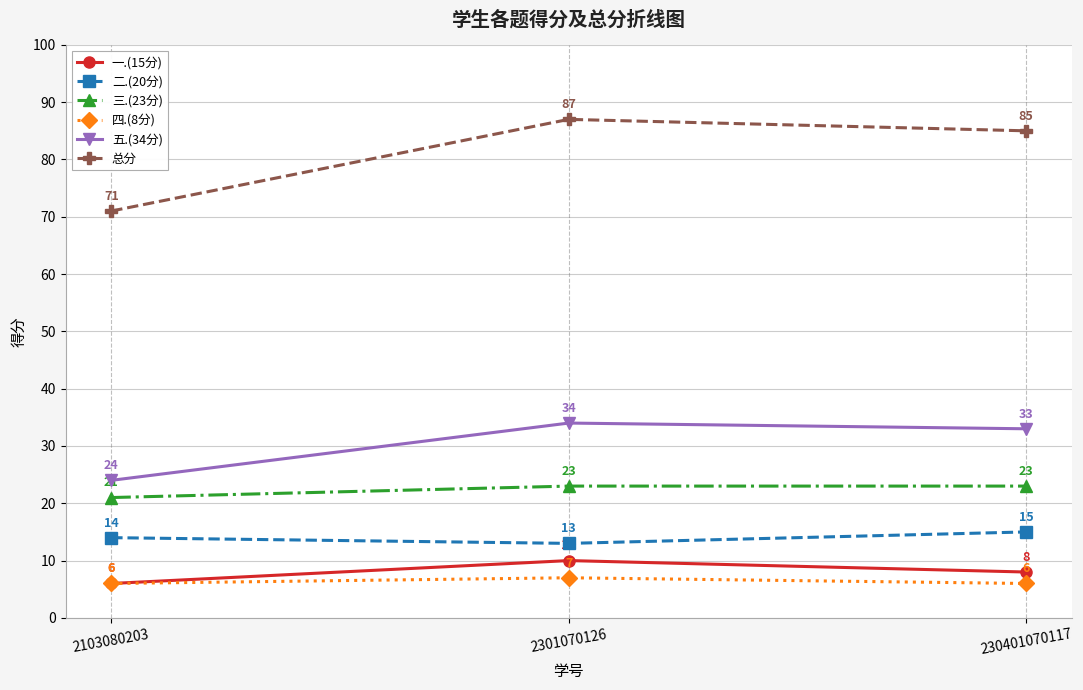

What is the smallest value displayed?

6